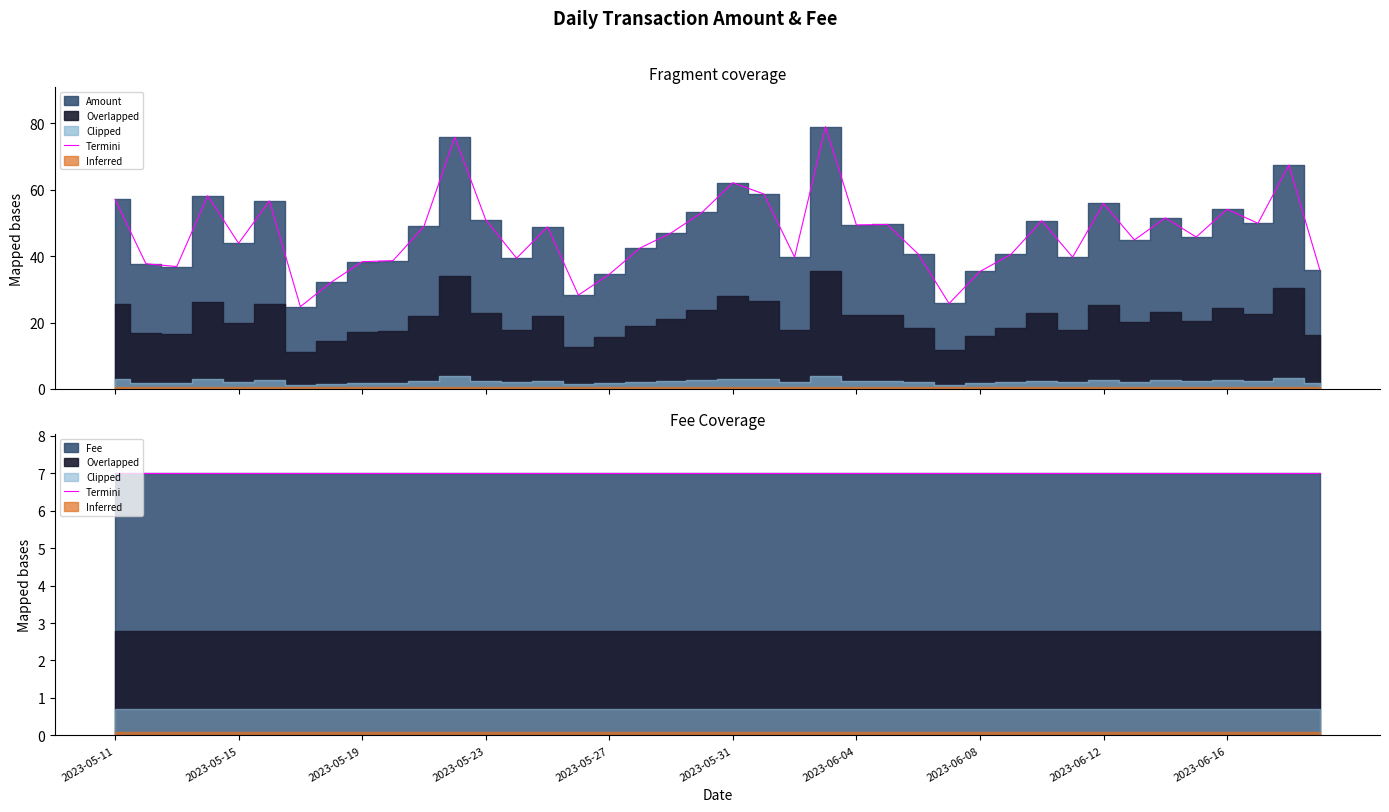

Which has a higher value, 2023-05-13 or 2023-06-17?

2023-06-17